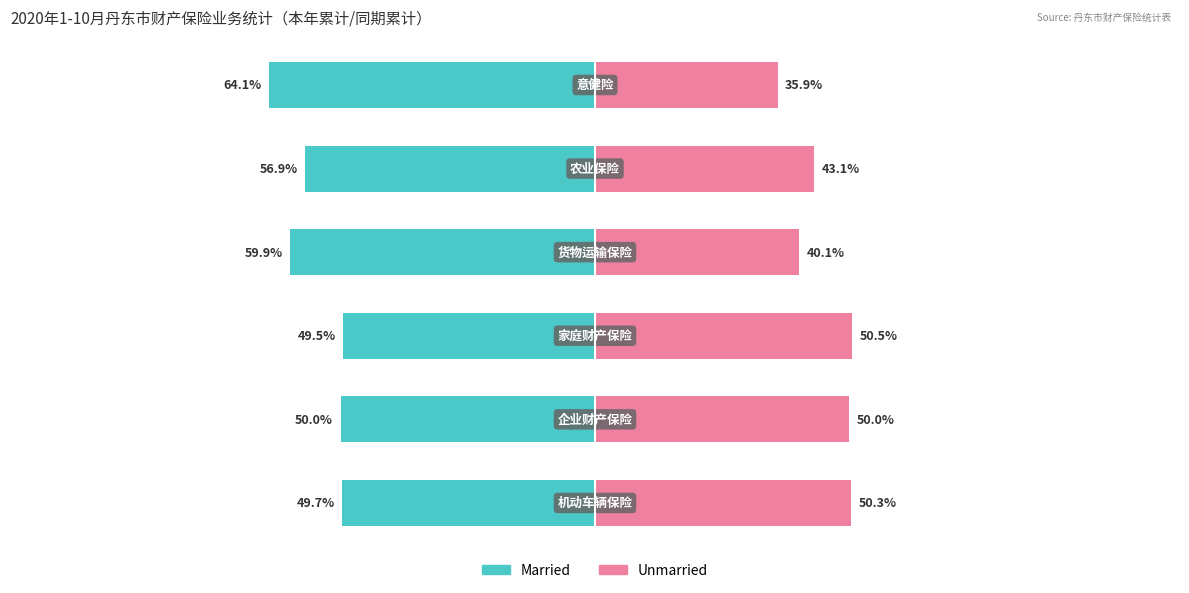

Is it true that Married equals -11.6 at −50?

False